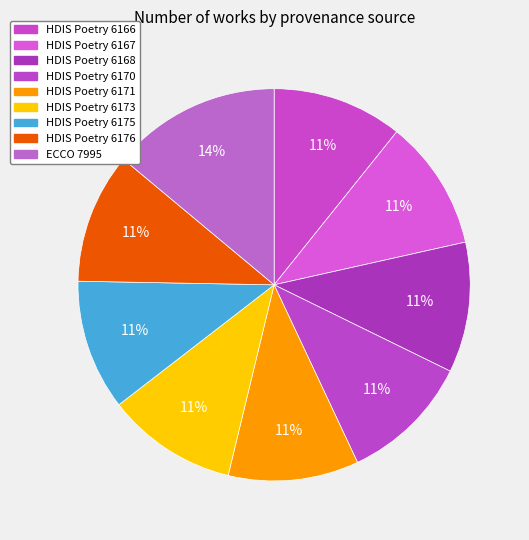

The HDIS Poetry 6166 slice represents 22% of the pie. True or false?

False